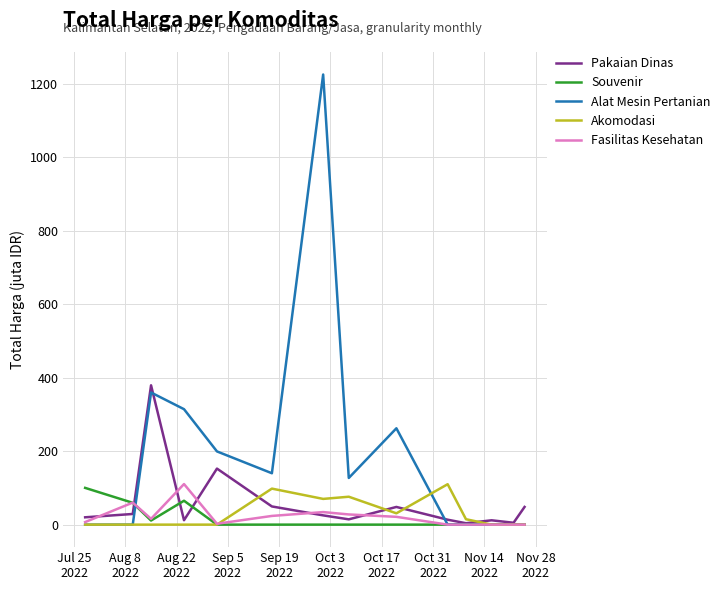

Which series has the largest range (max minus min)?

Alat Mesin Pertanian